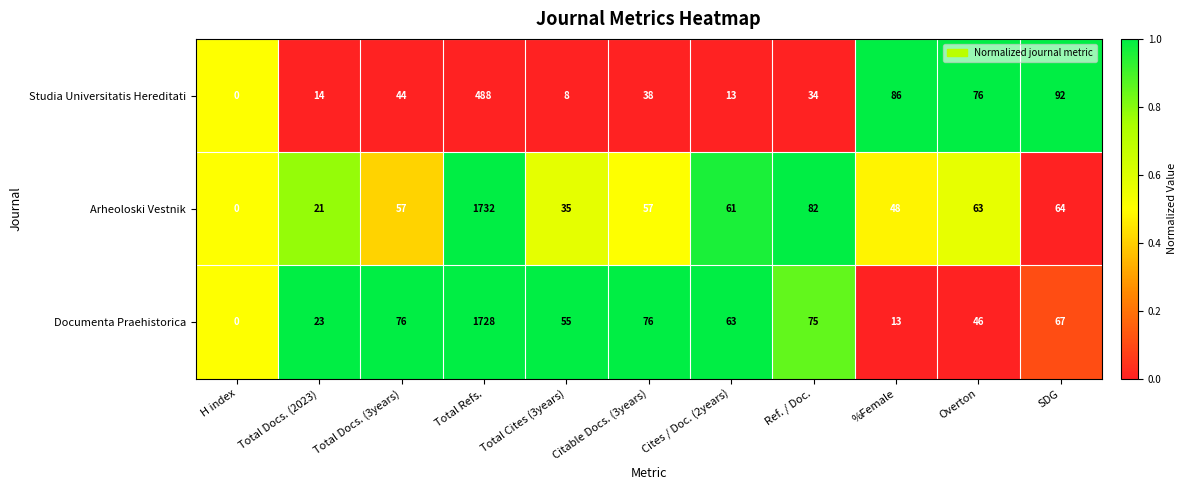

Rank the series by their maximum value, from highest to lowest.

Arheoloski Vestnik, Documenta Praehistorica, Studia Universitatis Hereditati